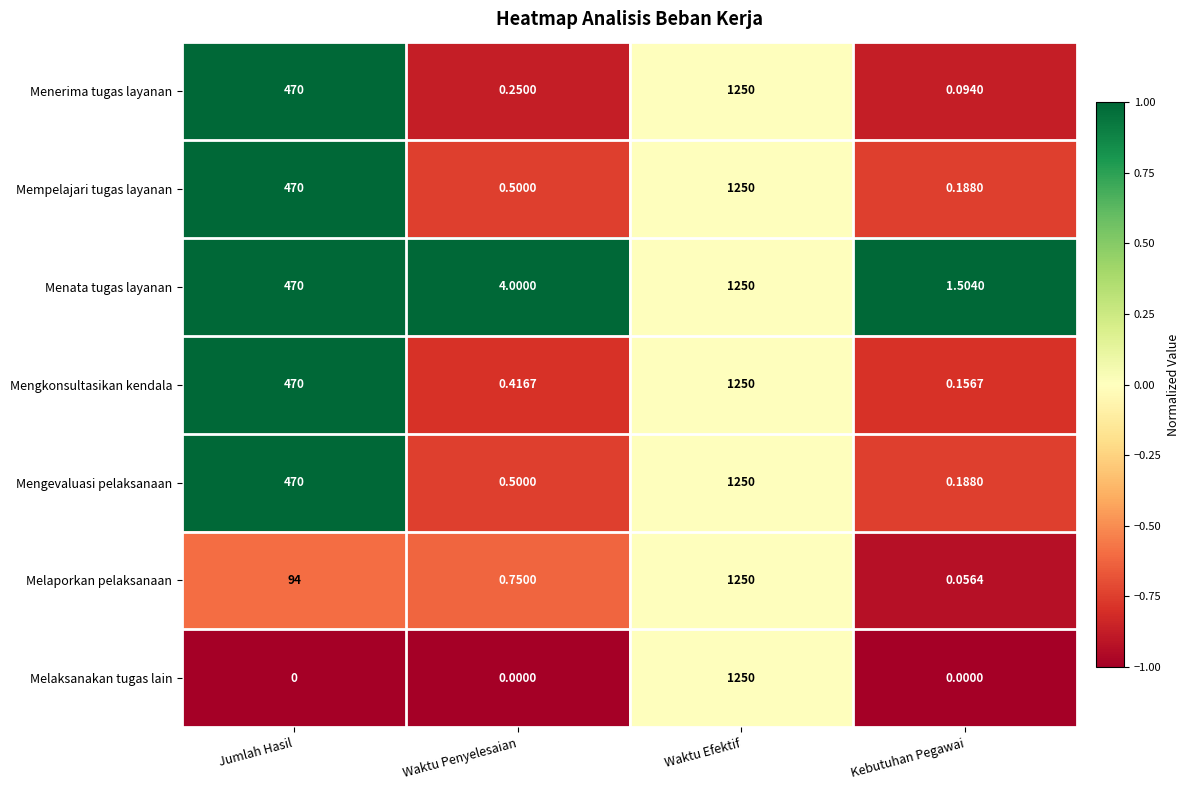

At which label does Menata tugas layanan reach its peak?

Waktu Efektif